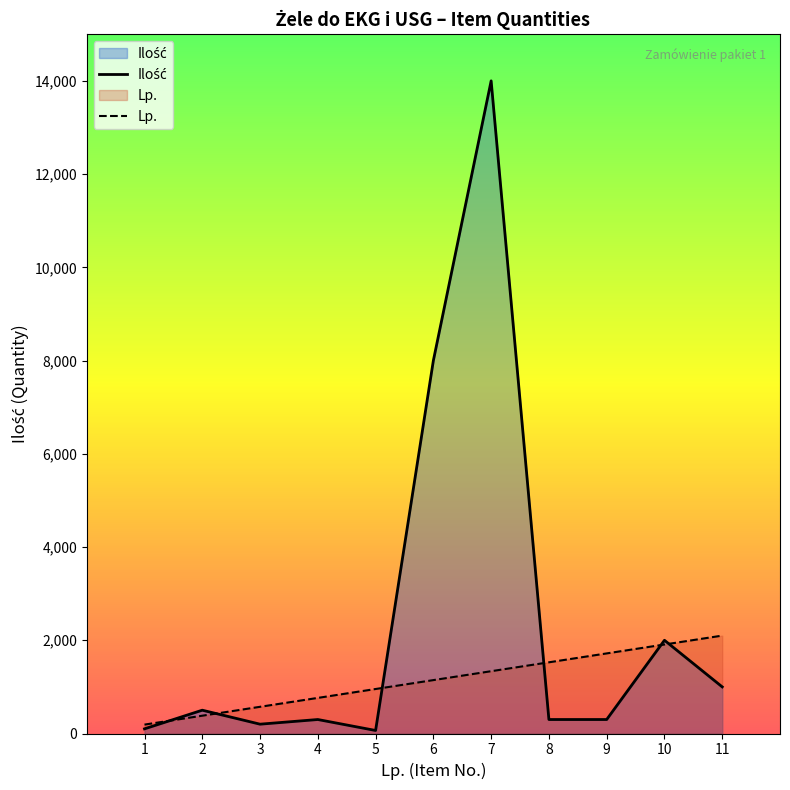

What is the total value across all series at 7?

15336.4